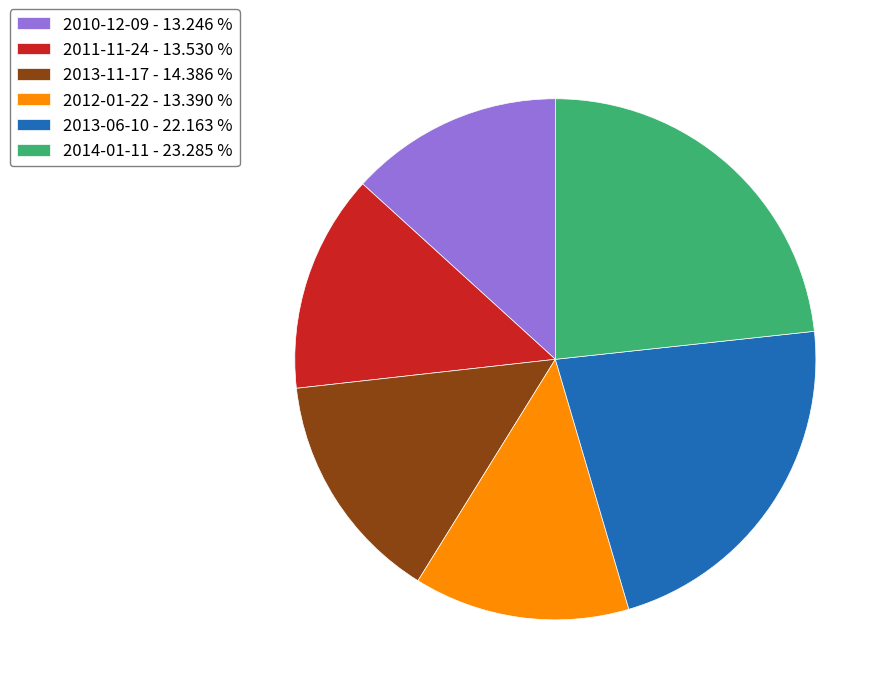

Do 2013-06-10 - 22.163 % and 2011-11-24 - 13.530 % together represent more than half of the pie?

No